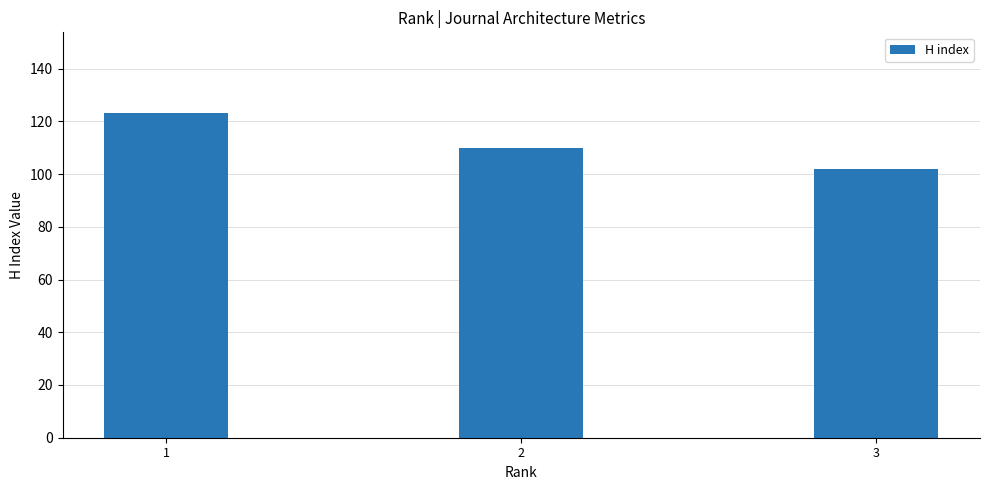

Is it true that the value at 2 is 110?

True